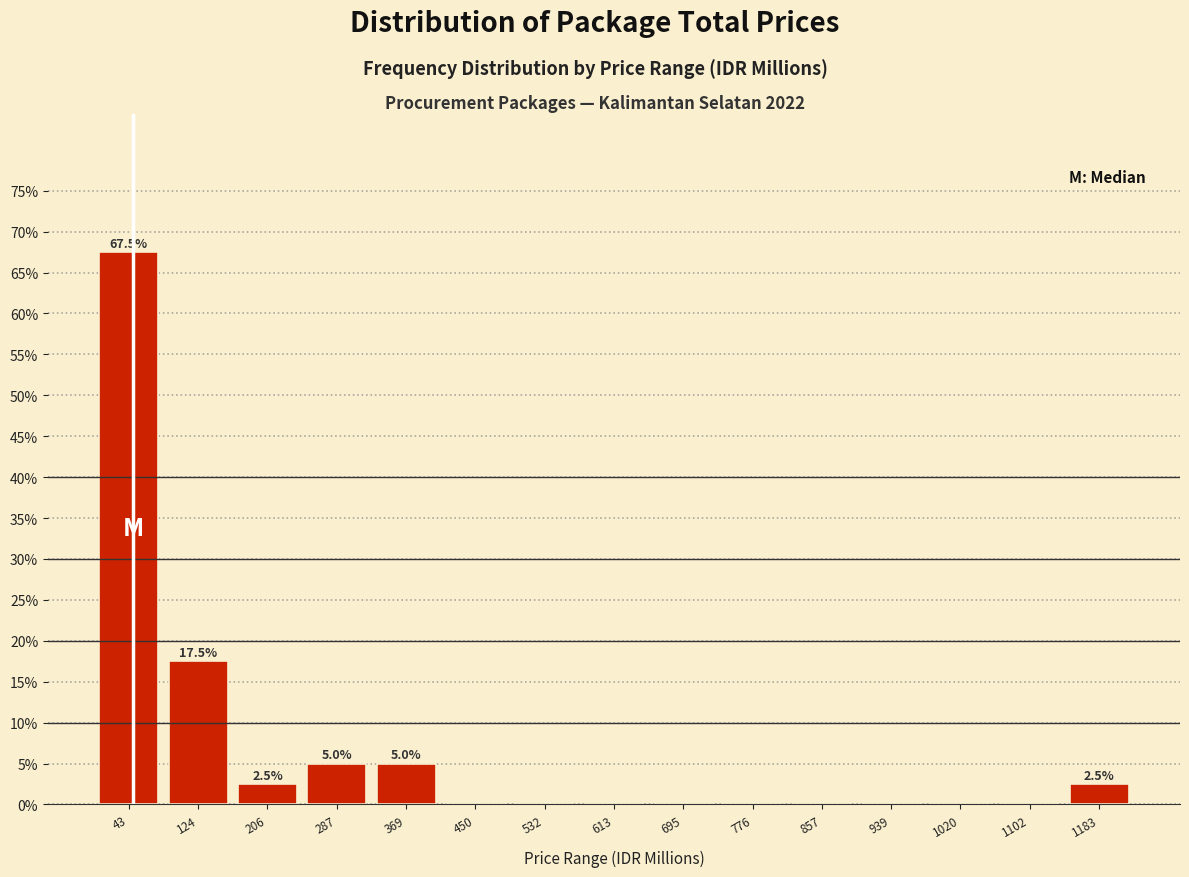

Which range on the x-axis has the tallest bar?

0 to 80